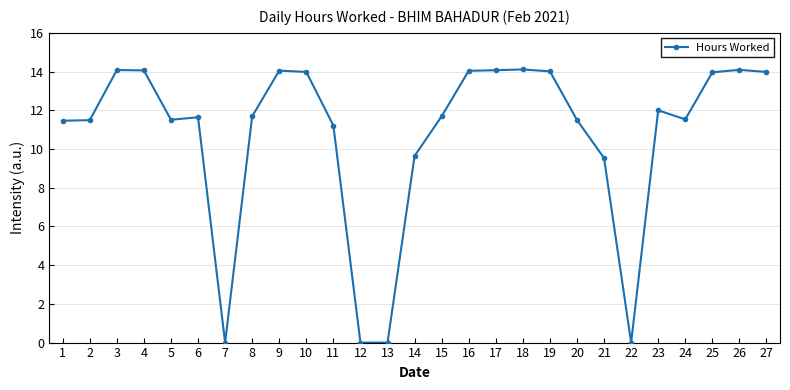

The chart shows a value of 14.1 at 3. True or false?

True